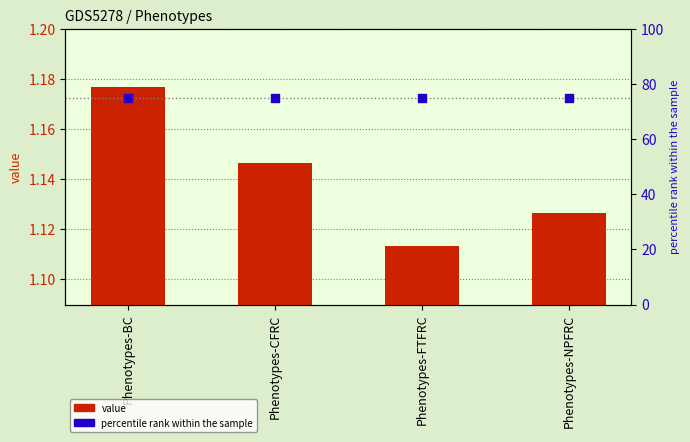

Which series has the largest total across all categories?

percentile rank within the sample